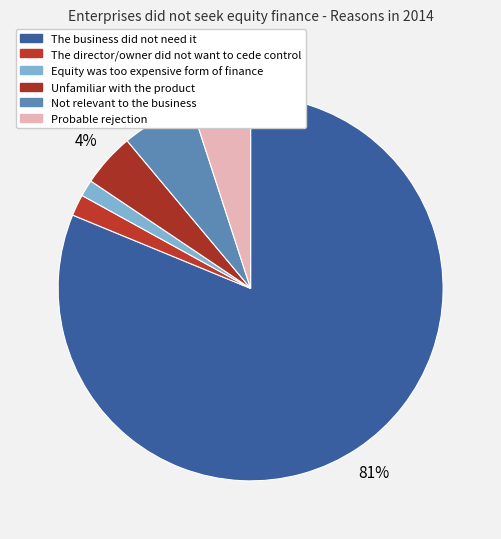

Which category accounts for the majority?

The business did not need it